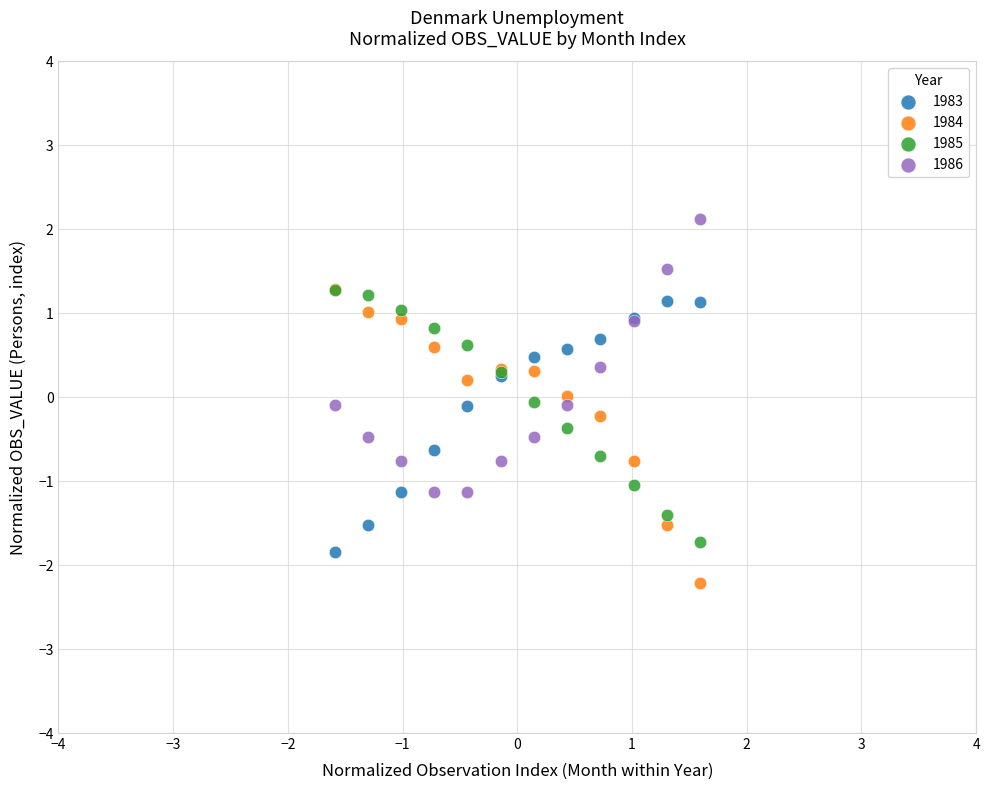

Which series contains the lowest Y value?

1984